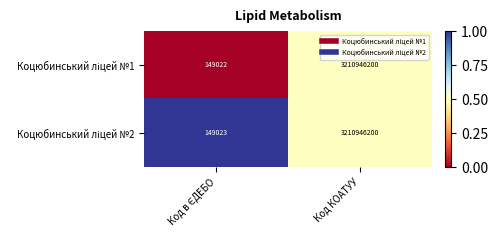

At which category is the sum across all series the highest?

Код КОАТУУ